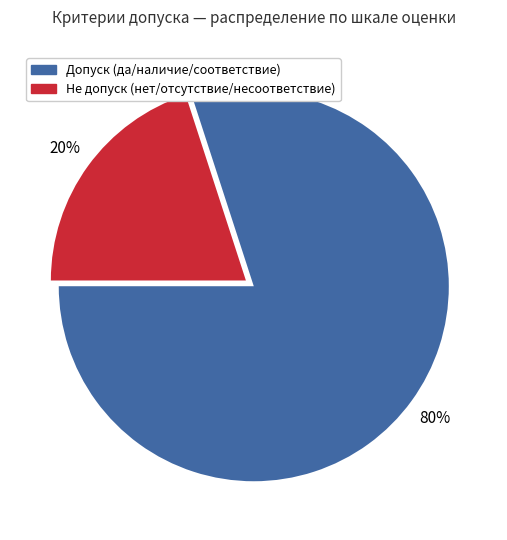

To the nearest percent, what portion does Допуск (да/наличие/соответствие) represent?

80%